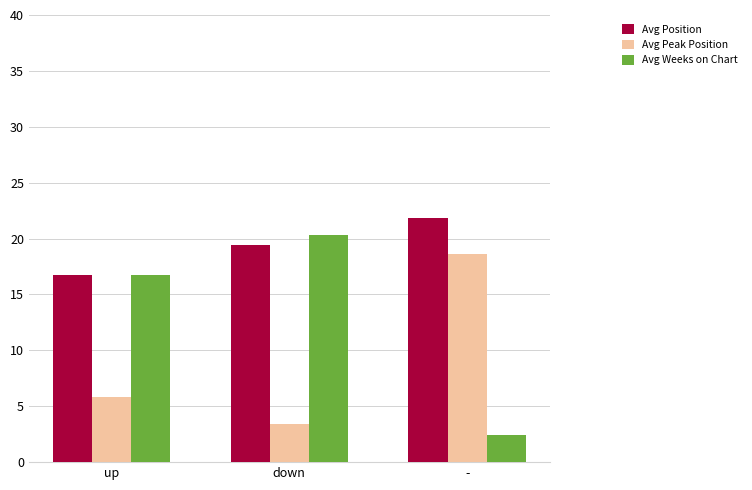

Rank the categories by Avg Weeks on Chart value from lowest to highest.

-, up, down